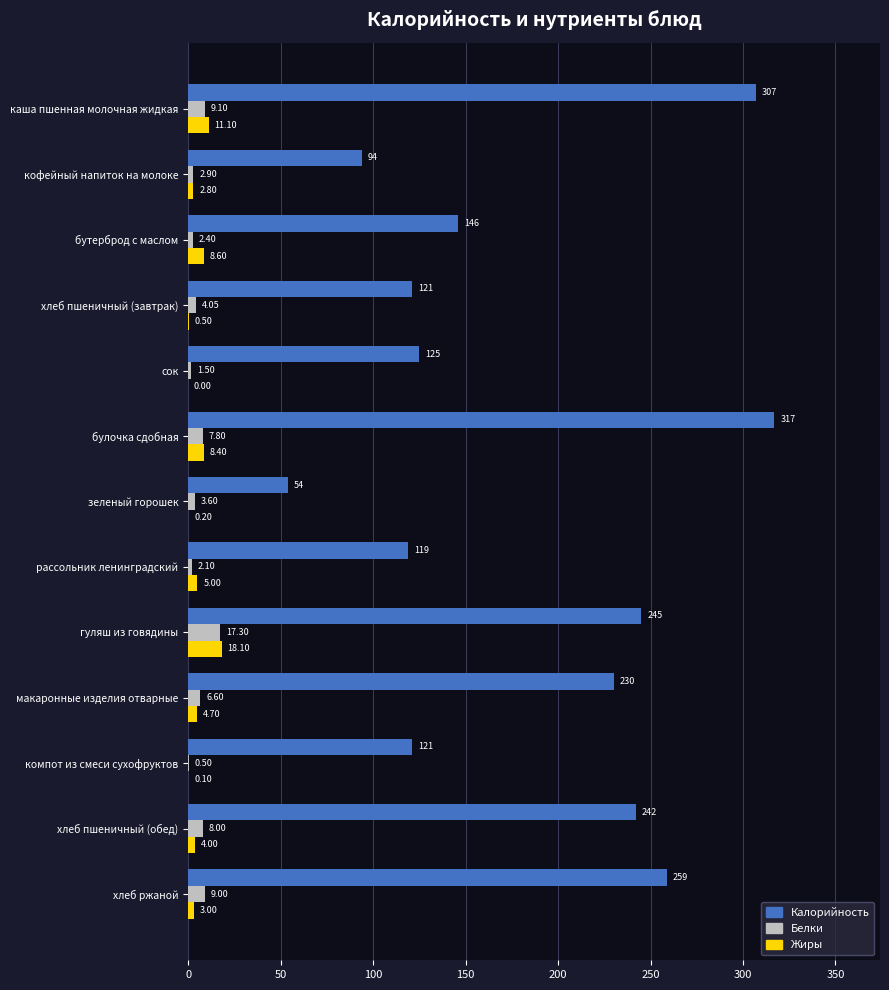

What are all the series names shown in the legend?

Калорийность, Белки, Жиры